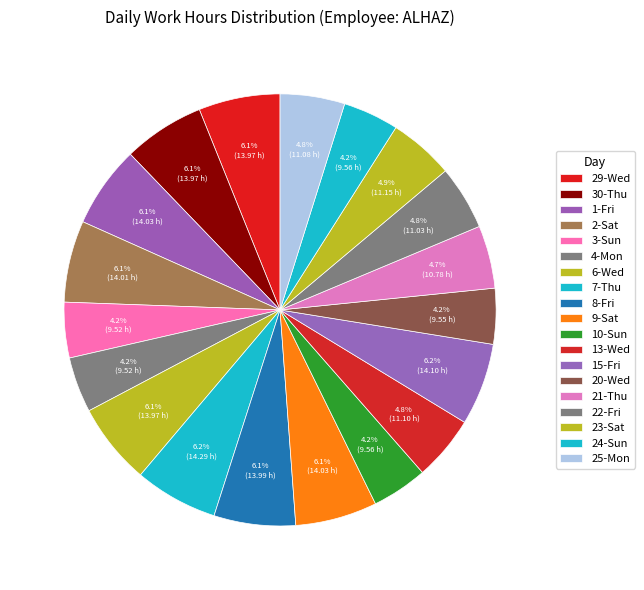

To the nearest percent, what is the difference between the 25-Mon and 2-Sat slice percentages?

1%